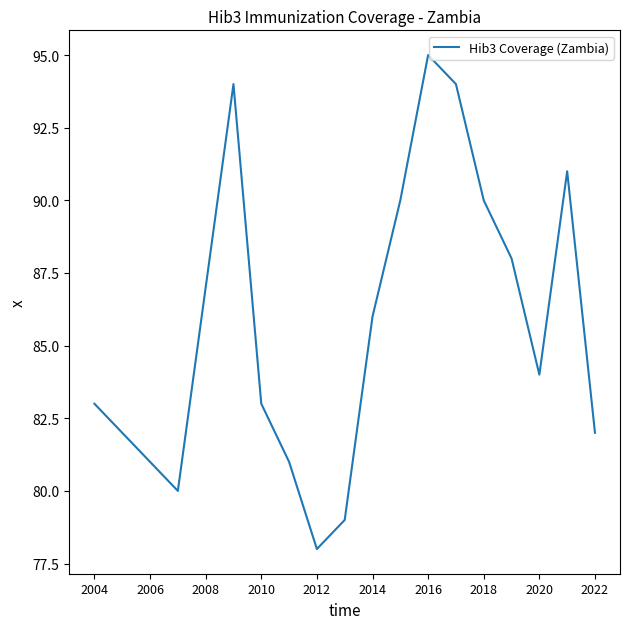

What is the difference between the maximum and minimum values?

17